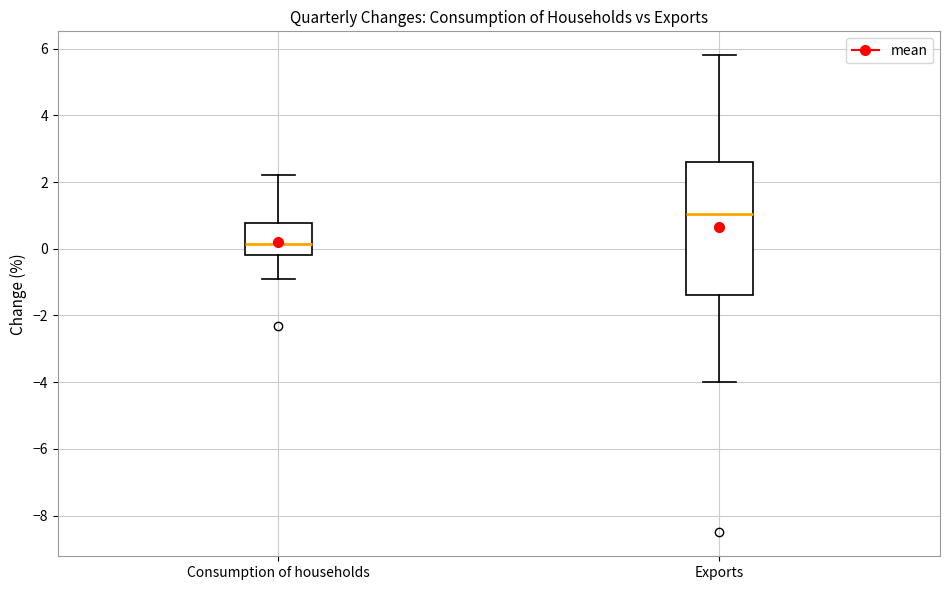

Where does the lower whisker of the box for Exports end on the y-axis? The values are not printed on the chart, so give them approximately, as read against the axis.

-4.0